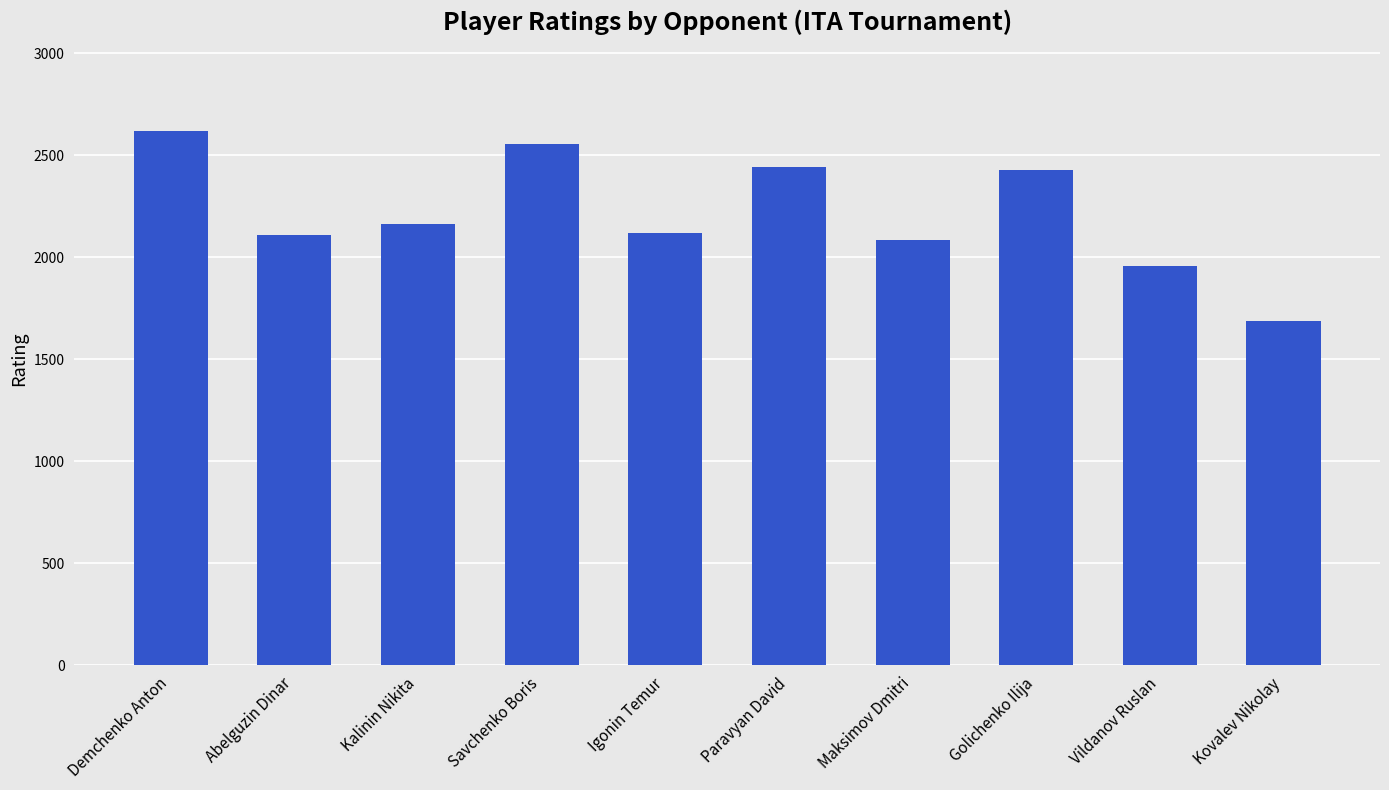

Does the chart contain stacked bars?

No